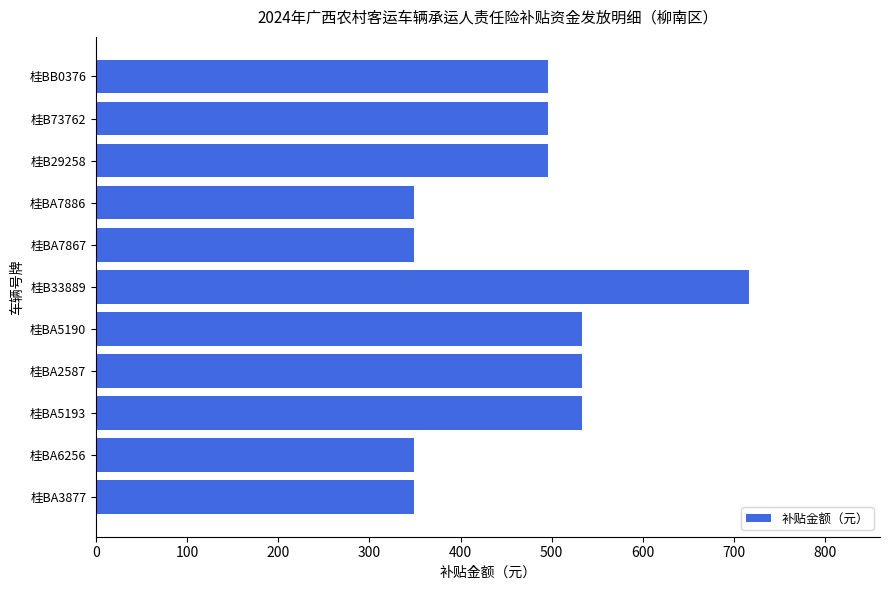

What is the maximum value shown in the chart?

717.0